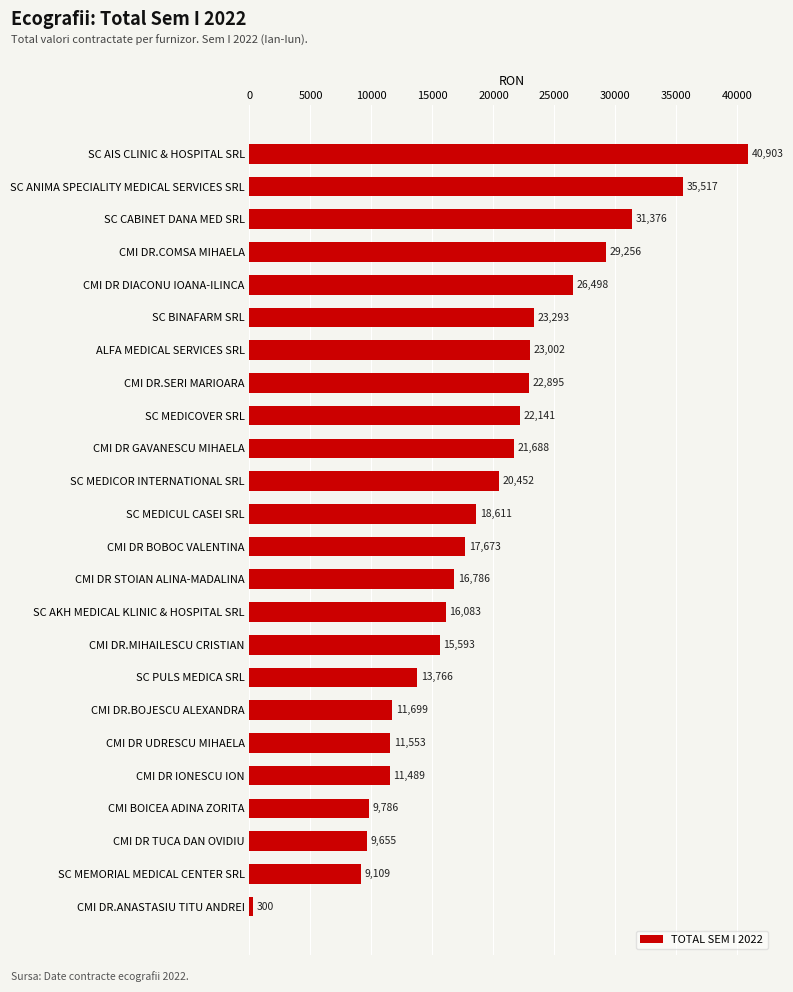

Does the chart contain any negative values?

No